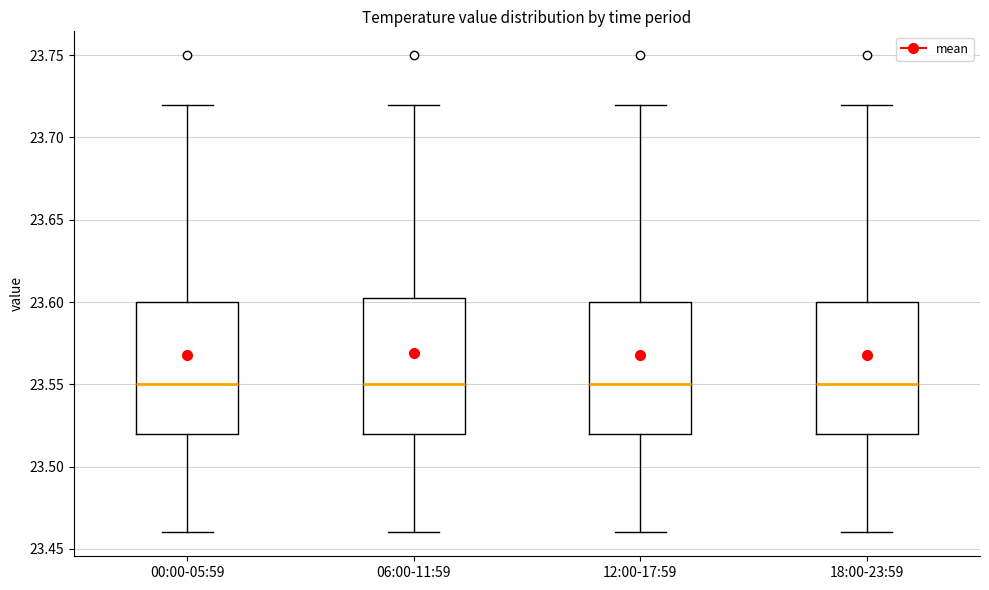

Reading left to right, read every box against the y-axis: the position of its median line, the range the box covers, and the ends of its whiskers. The values are not printed on the chart, so give them approximately, as read against the axis.

00:00-05:59: median 23.550, box 23.520 to 23.600, whiskers 23.460 to 23.720
06:00-11:59: median 23.550, box 23.520 to 23.605, whiskers 23.460 to 23.720
12:00-17:59: median 23.550, box 23.520 to 23.600, whiskers 23.460 to 23.720
18:00-23:59: median 23.550, box 23.520 to 23.600, whiskers 23.460 to 23.720